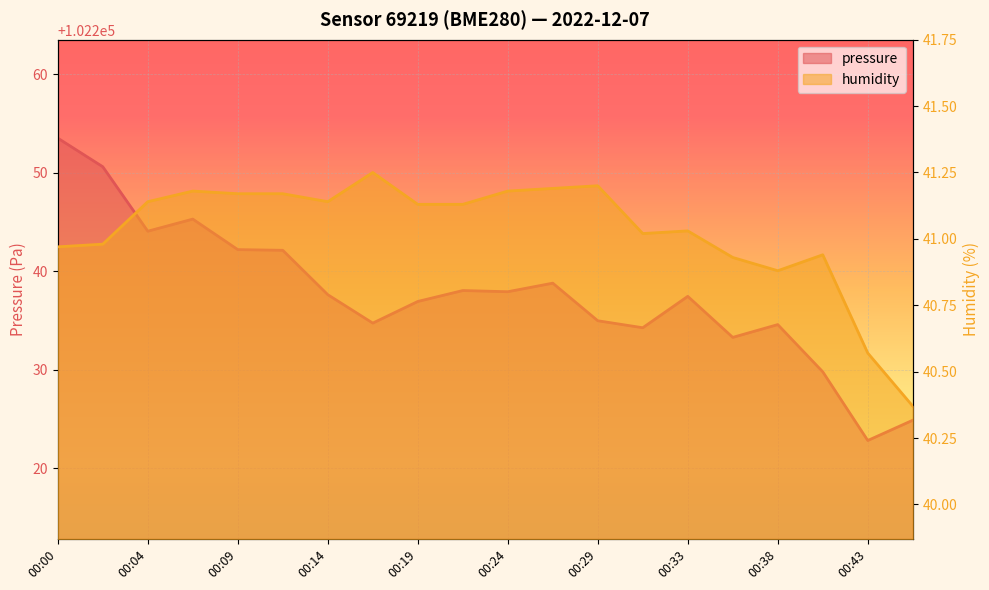

What are all the series names shown in the legend?

pressure, humidity